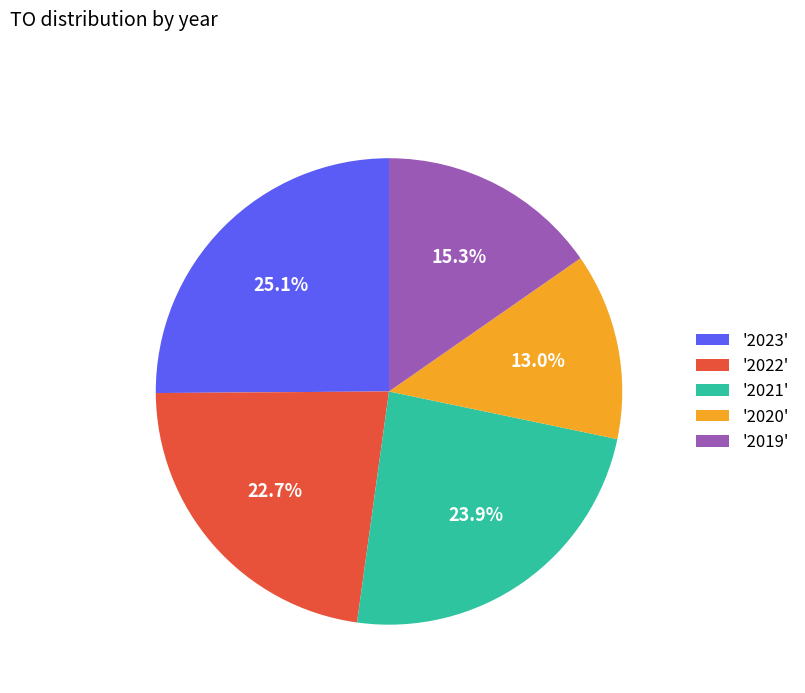

Rank the categories by value from lowest to highest.

'2020', '2019', '2022', '2021', '2023'